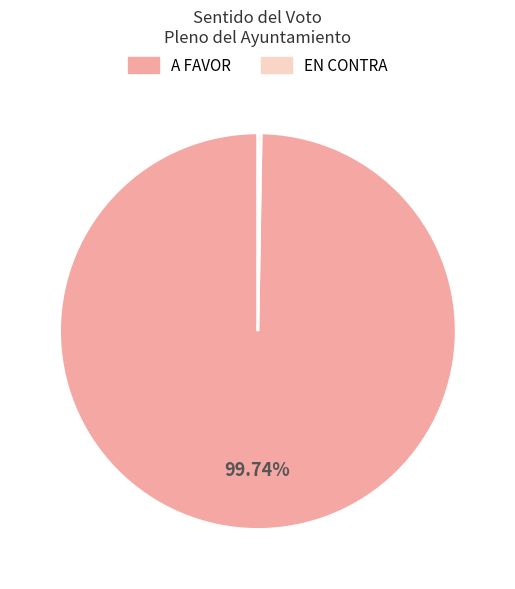

Does any single category account for the majority?

Yes